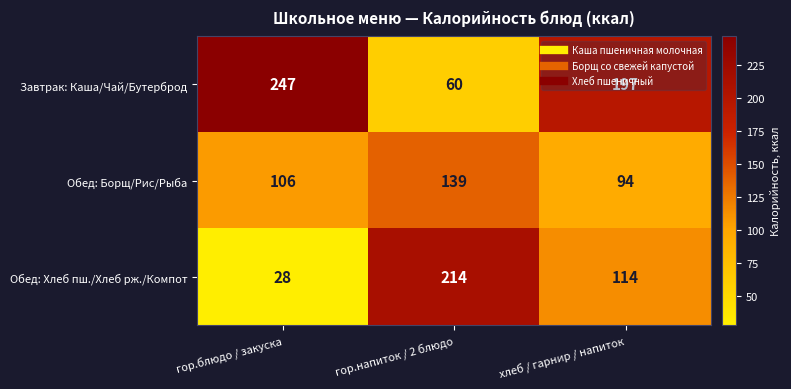

True or false: Завтрак: Каша/Чай/Бутерброд has a value of 197 at хлеб / гарнир / напиток.

True